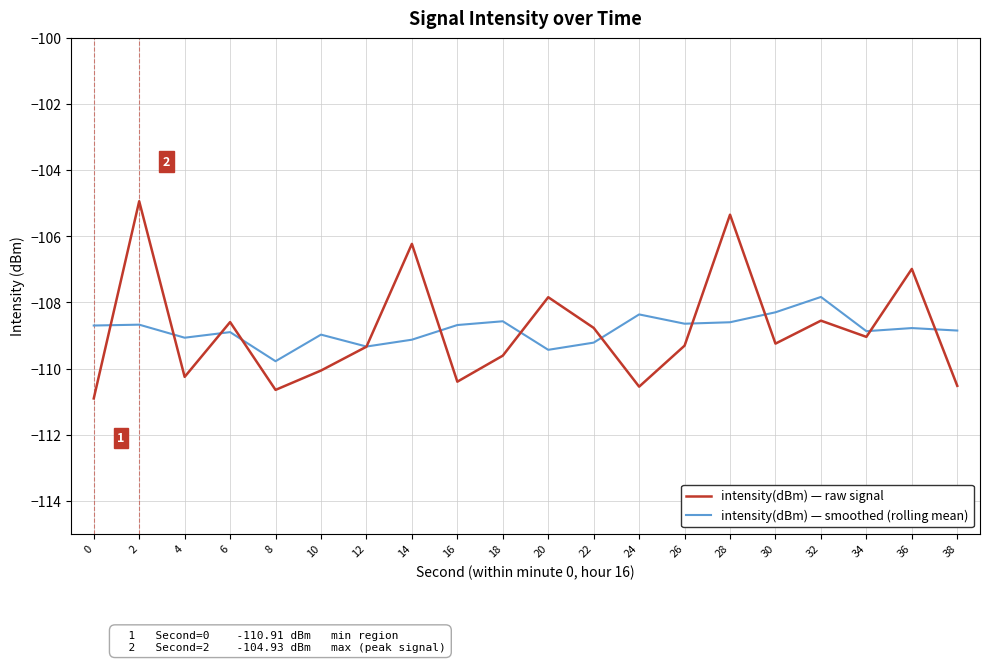

What is the difference between the maximum and minimum values in the intensity(dBm) — raw signal series?

6.0